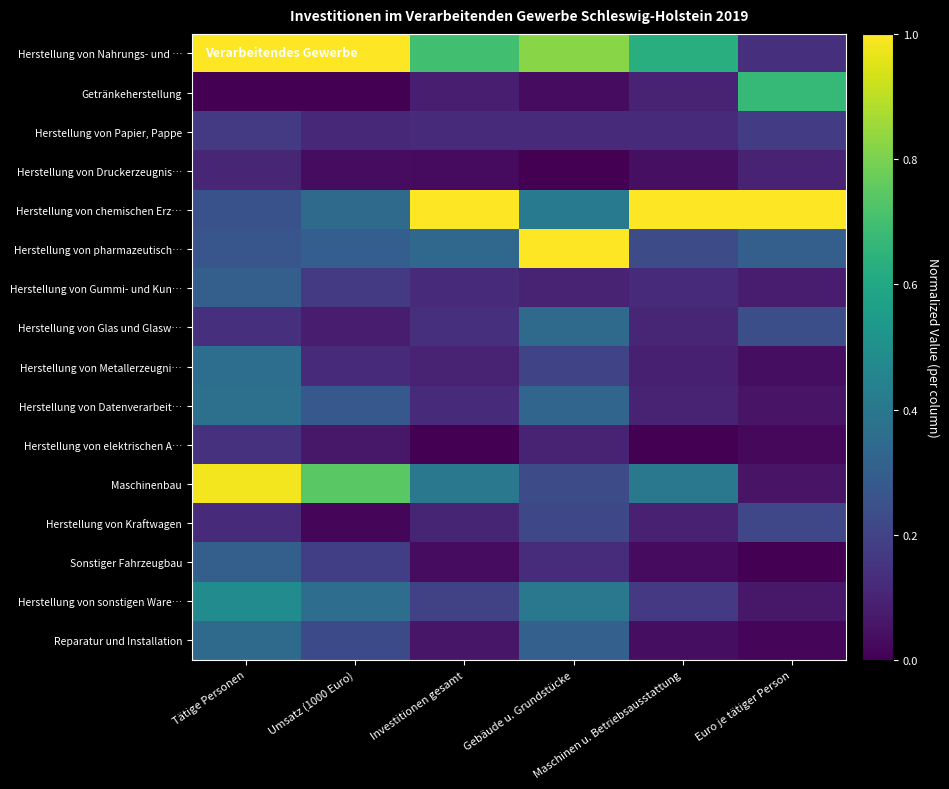

At Gebäude u. Grundstücke, list the series in order from smallest to largest.

Herstellung von Druckerzeugnis…, Getränkeherstellung, Herstellung von elektrischen A…, Herstellung von Gummi- und Kun…, Herstellung von Papier, Pappe, Sonstiger Fahrzeugbau, Herstellung von Metallerzeugni…, Herstellung von Kraftwagen, Maschinenbau, Reparatur und Installation, Herstellung von Datenverarbeit…, Herstellung von Glas und Glasw…, Herstellung von sonstigen Ware…, Herstellung von chemischen Erz…, Herstellung von Nahrungs- und …, Herstellung von pharmazeutisch…